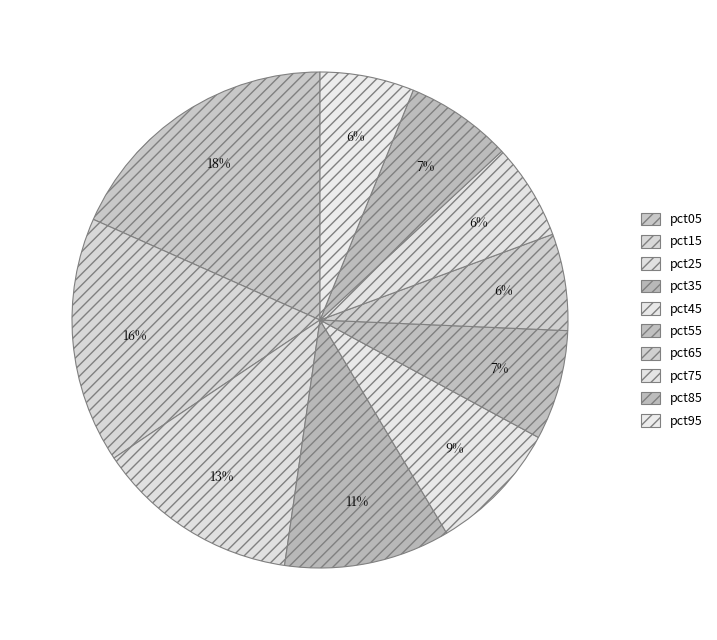

What percentage is the pct15 slice, to the nearest percent?

16%